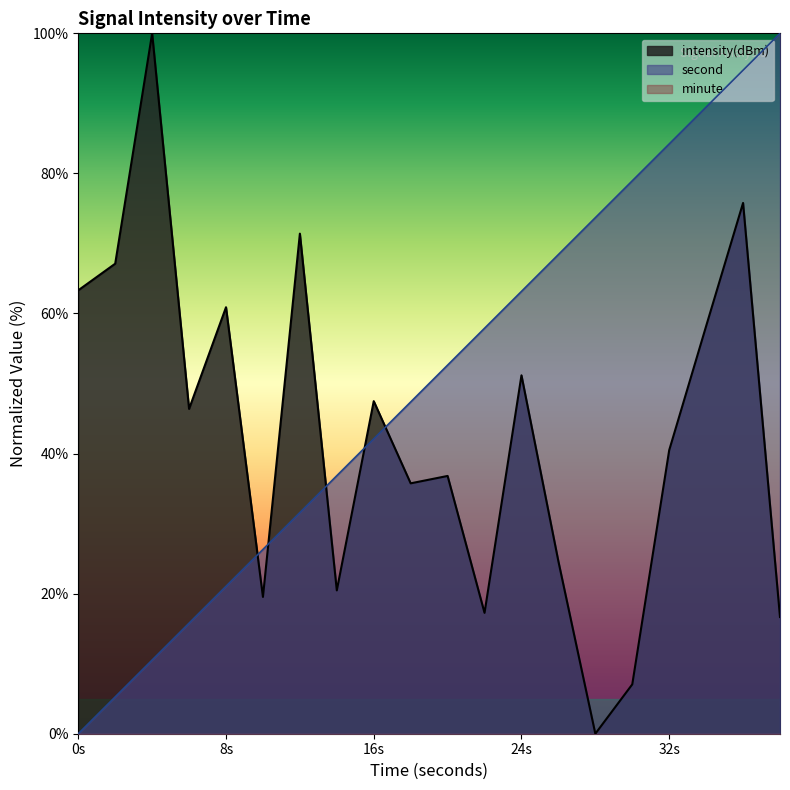

True or false: intensity and second intersect in this chart.

True